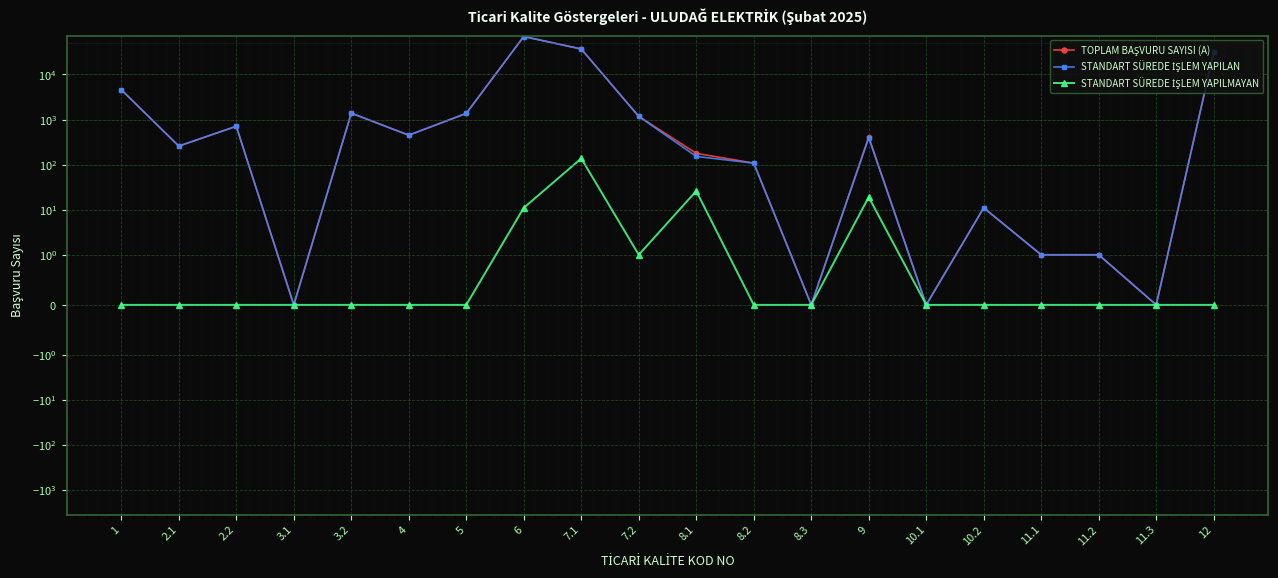

What is the spread (max minus min) of values at 8.1?

152